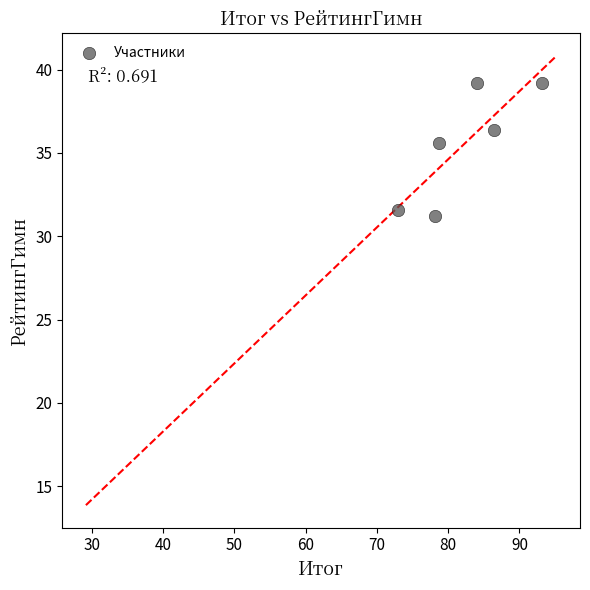

What Y value in the scatter plot is closest to 35?

35.6